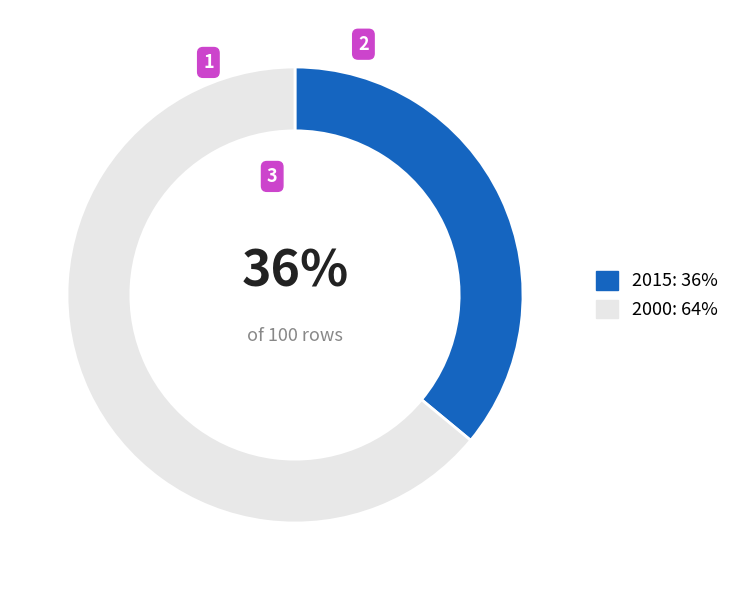

How many segments does this pie chart have?

2